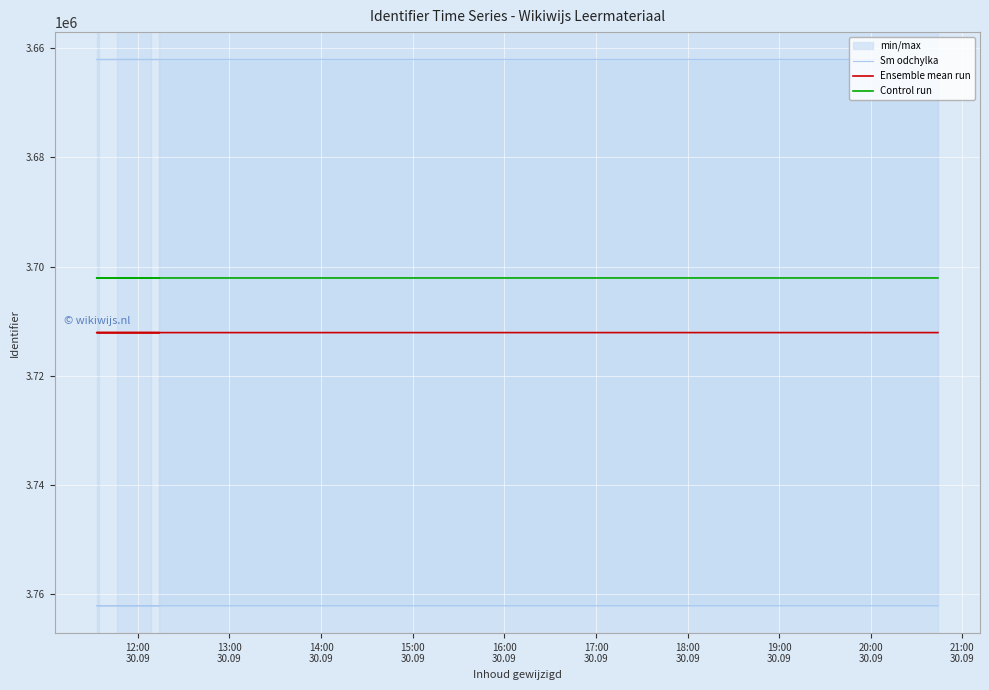

What is the average value of the Ensemble mean run series?

3712093